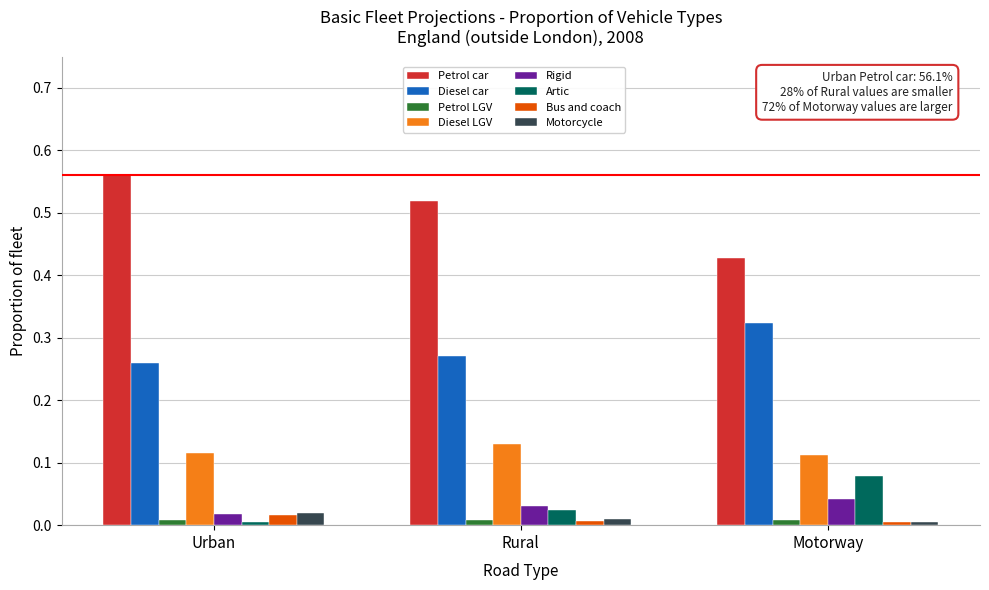

Which category has the highest value across all series?

Urban